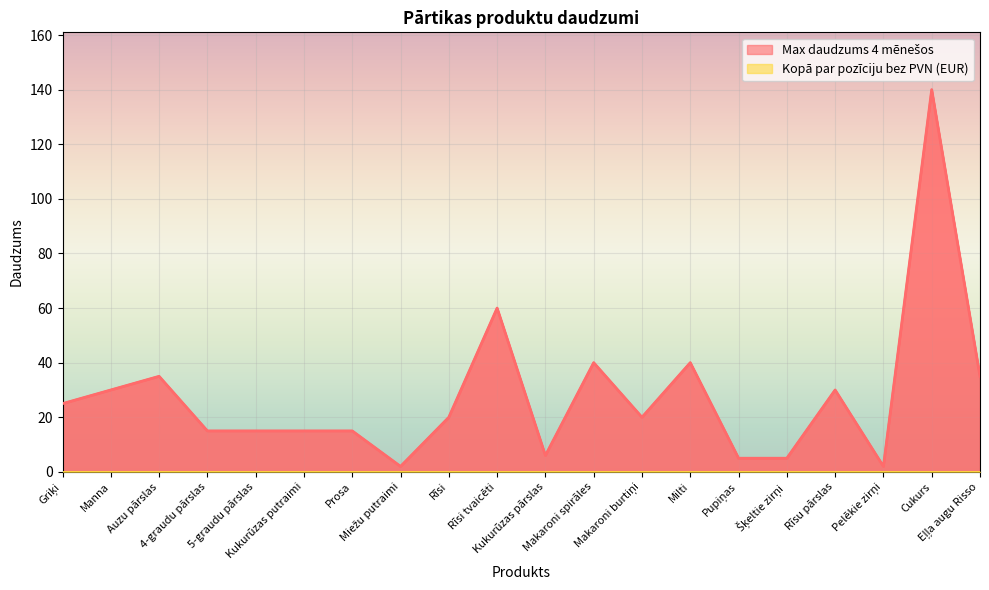

What is the approximate value at Makaroni burtiņi, to the nearest 5?

20